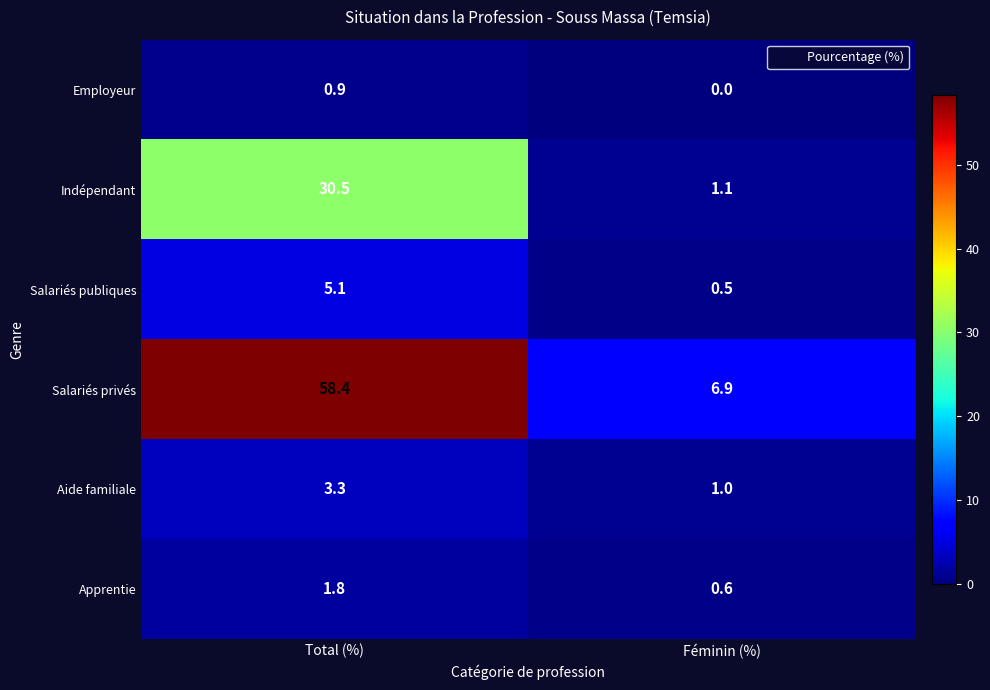

Which series changed the most between Total (%) and Féminin (%)?

Salariés privés